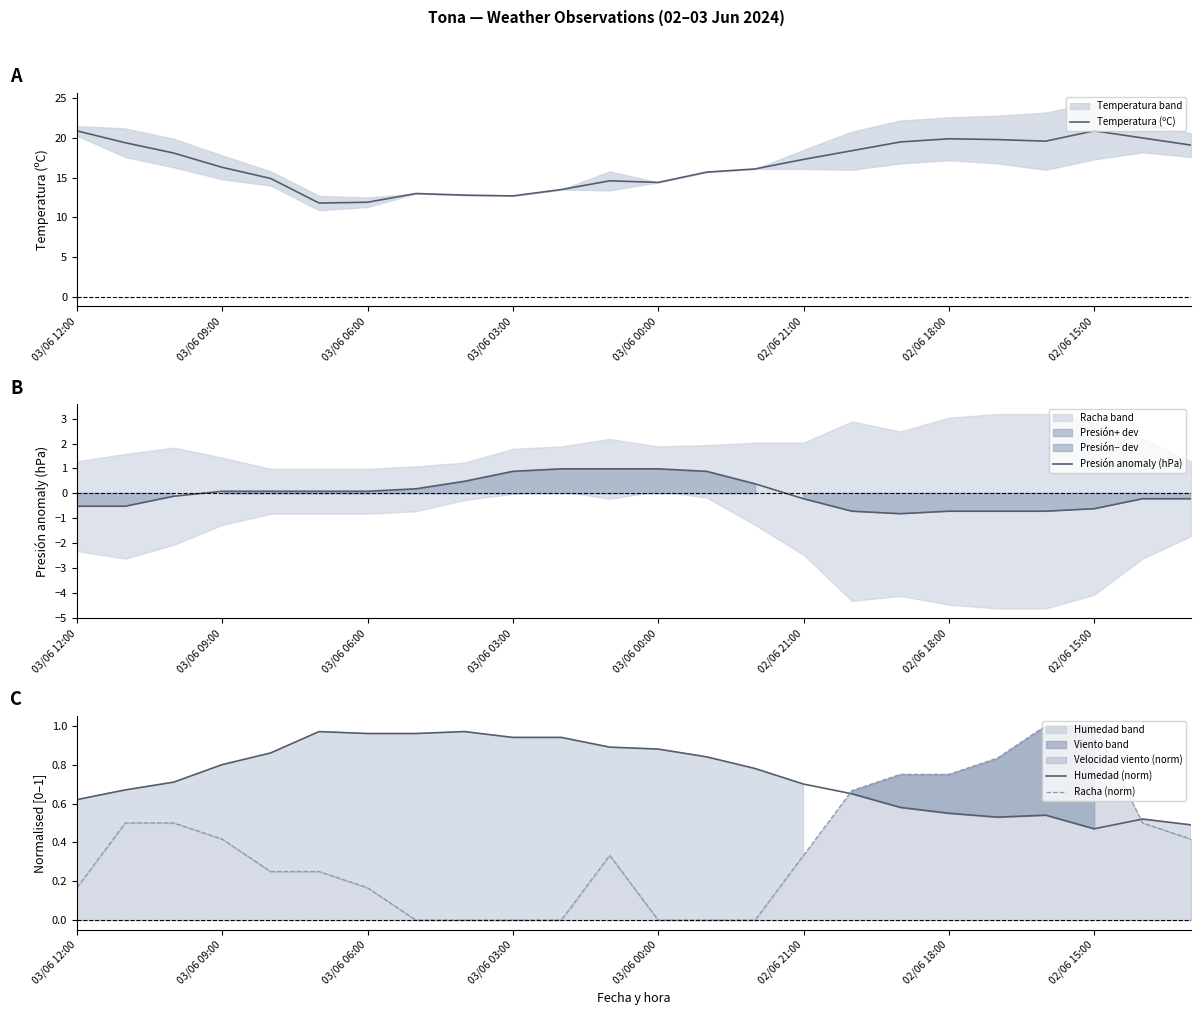

The Humedad (norm) series shows 0.6 at 03/06 03:00. True or false?

False